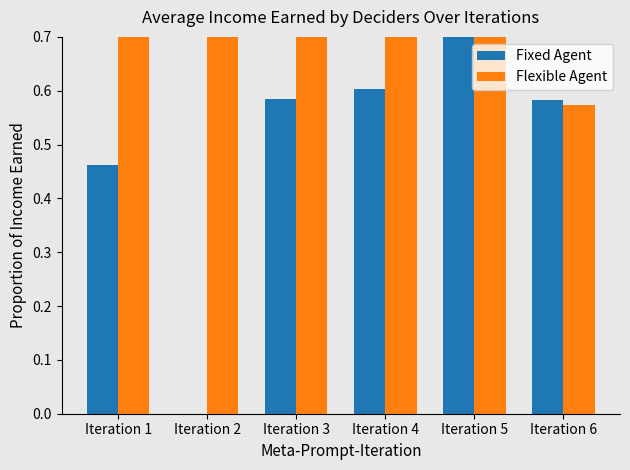

Reading left to right, extract all data points from this chart.

Fixed Agent: Iteration 1=0.5	Iteration 2=0.0	Iteration 3=0.6	Iteration 4=0.6	Iteration 5=0.8	Iteration 6=0.6
Flexible Agent: Iteration 1=0.9	Iteration 2=0.9	Iteration 3=0.9	Iteration 4=1.0	Iteration 5=0.8	Iteration 6=0.6